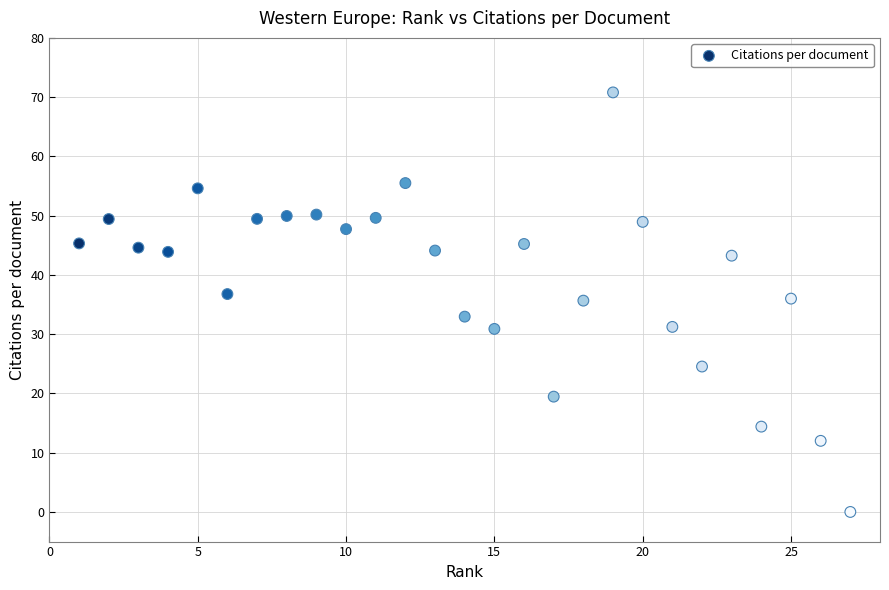

What is the range of X values (max minus min)?

26.0